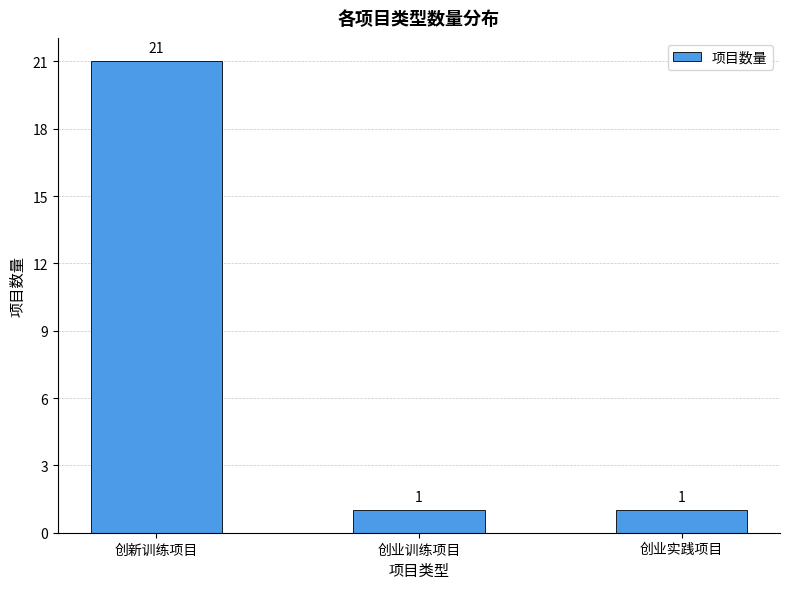

Does the chart contain any negative values?

No